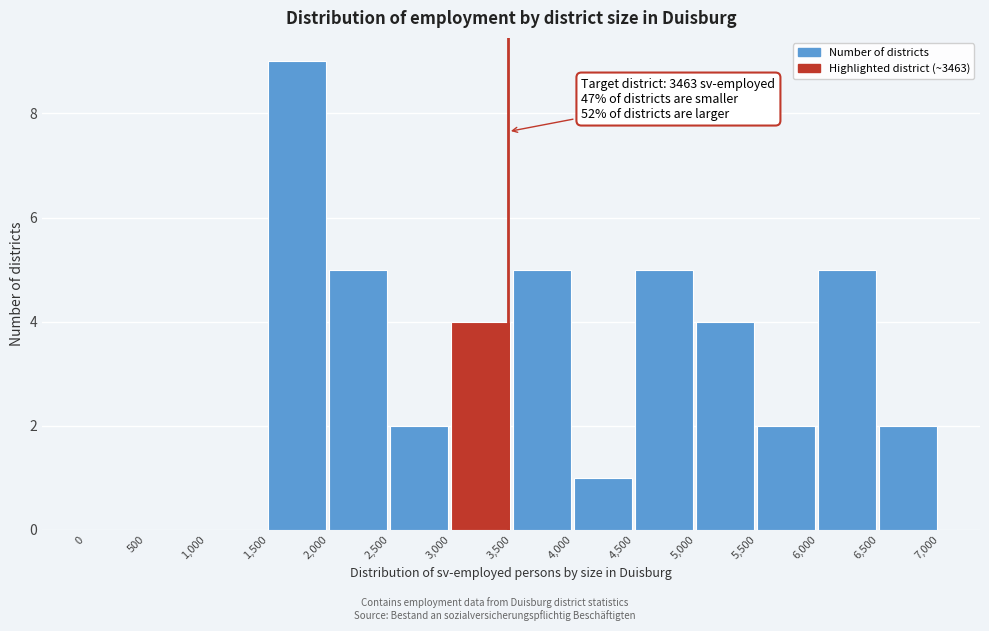

Which range on the x-axis has the tallest bar?

1,500 to 2,000